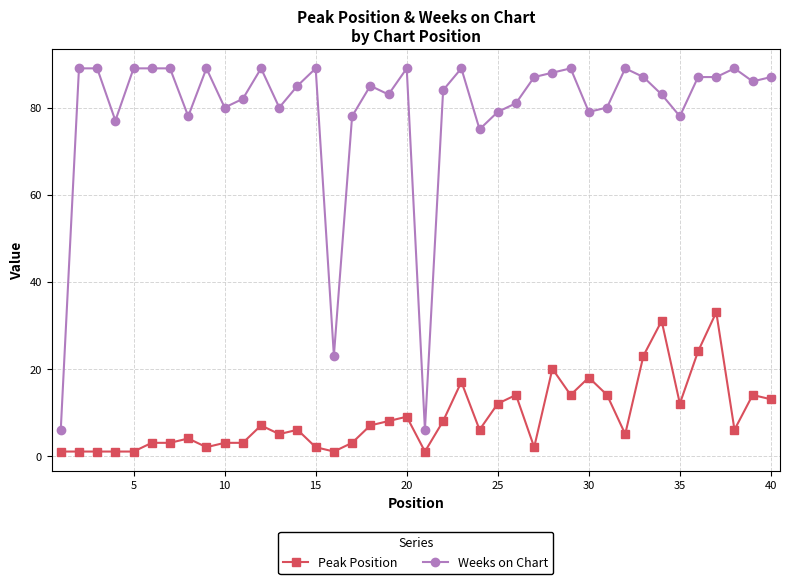

True or false: Weeks on Chart and Peak Position cross at least once.

False